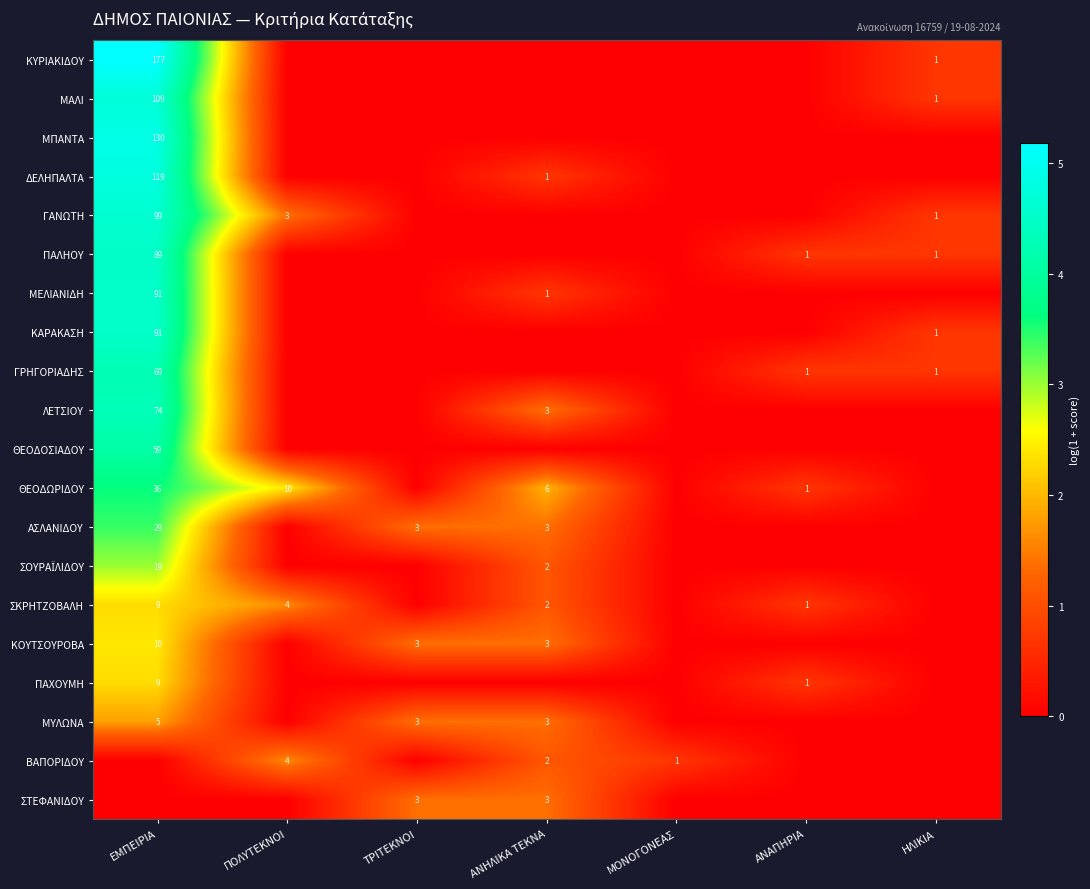

Which category has the lowest value across all series?

ΠΟΛΥΤΕΚΝΟΙ